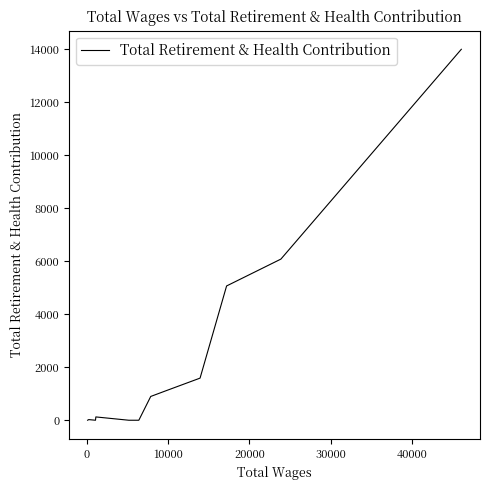

True or false: there are more than 1 points higher than both neighbors.

True